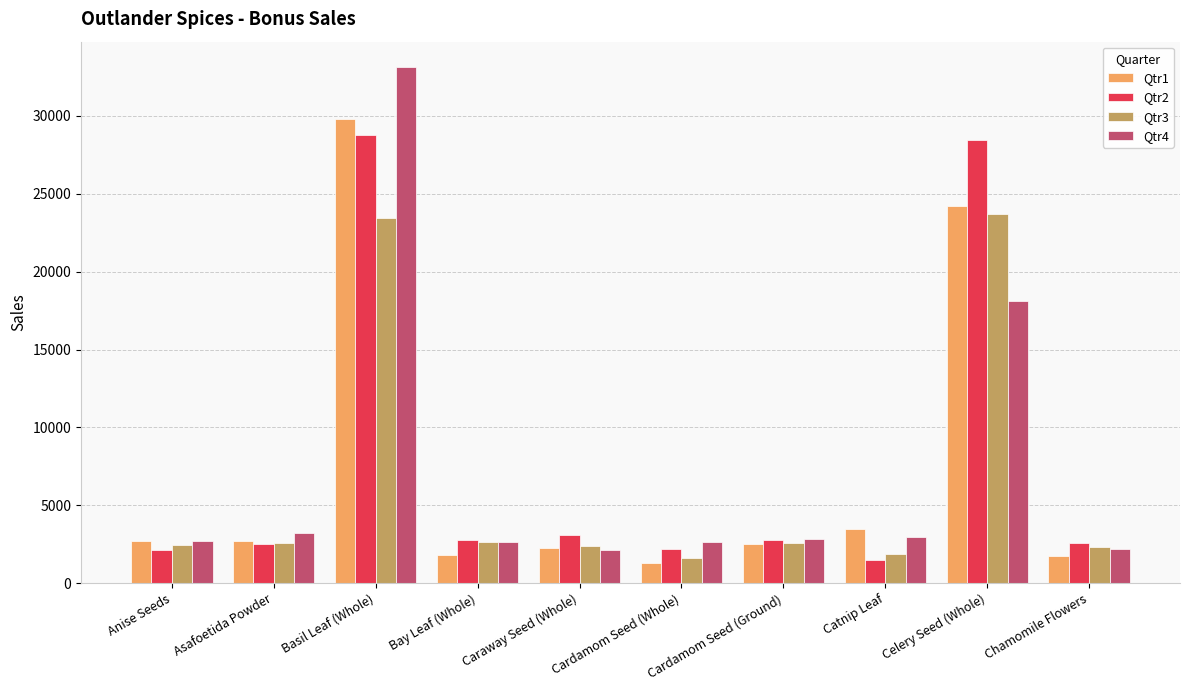

Is it true that Qtr4 equals 2112 at Caraway Seed (Whole)?

True